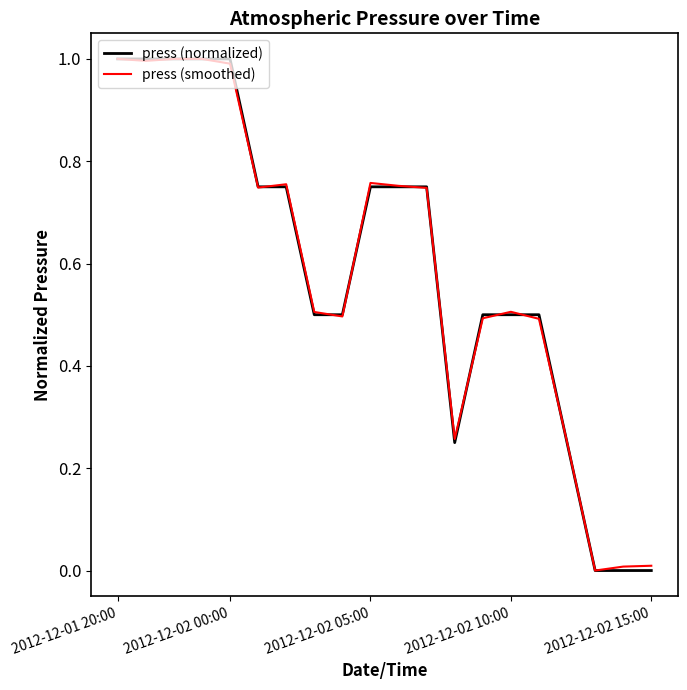

What is the average value of the press (normalized) series?

0.6